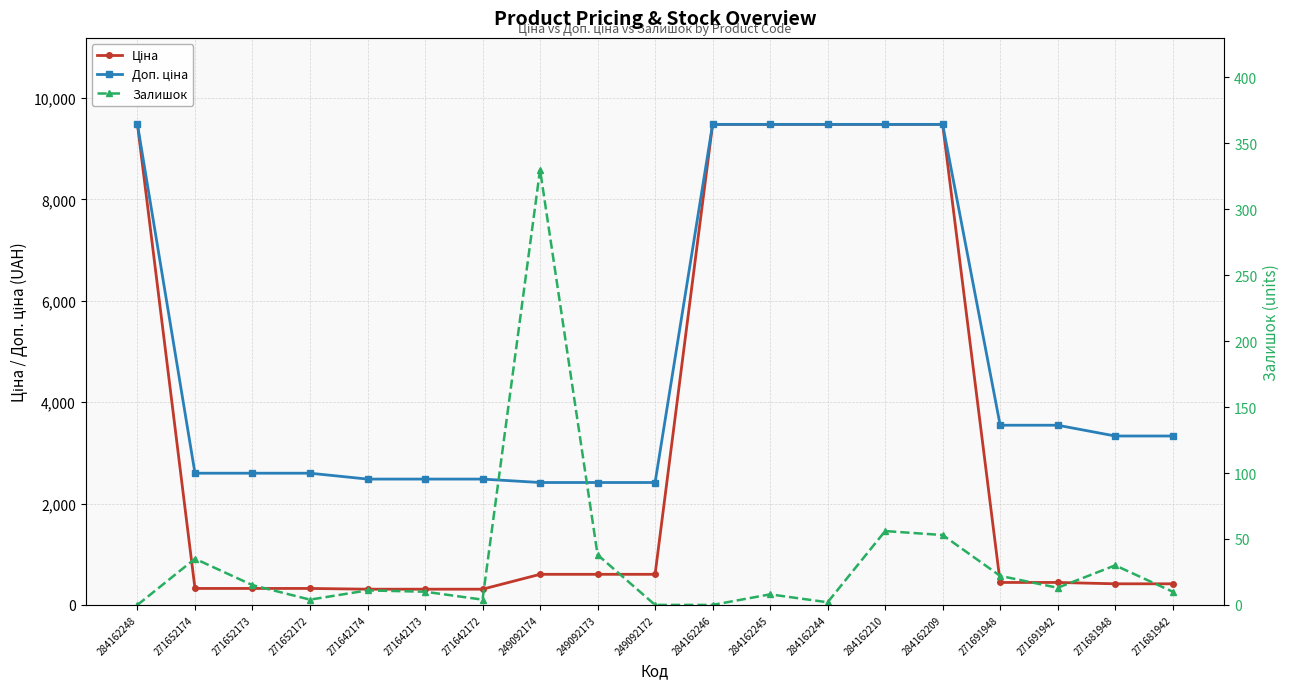

Reading right to left, transcribe all the data shown in this chart.

Ціна: 271681942=416.6	271681948=416.6	271691942=443.1	271691948=443.1	284162209=9480.1	284162210=9480.1	284162244=9480.1	284162245=9480.1	284162246=9480.1	249092172=603.7	249092173=603.7	249092174=603.7	271642172=310.3	271642173=310.3	271642174=310.3	271652172=324.8	271652173=324.8	271652174=324.8	284162248=9480.1
Доп. ціна: 271681942=3332.5	271681948=3332.5	271691942=3545.0	271691948=3545.0	284162209=9480.1	284162210=9480.1	284162244=9480.1	284162245=9480.1	284162246=9480.1	249092172=2414.8	249092173=2414.8	249092174=2414.8	271642172=2482.4	271642173=2482.4	271642174=2482.4	271652172=2598.3	271652173=2598.3	271652174=2598.3	284162248=9480.1
Залишок: 271681942=10.0	271681948=30.0	271691942=13.0	271691948=22.0	284162209=53.0	284162210=56.0	284162244=2.0	284162245=8.0	284162246=0.0	249092172=0.0	249092173=38.0	249092174=330.0	271642172=4.0	271642173=10.0	271642174=11.0	271652172=4.0	271652173=15.0	271652174=35.0	284162248=0.0